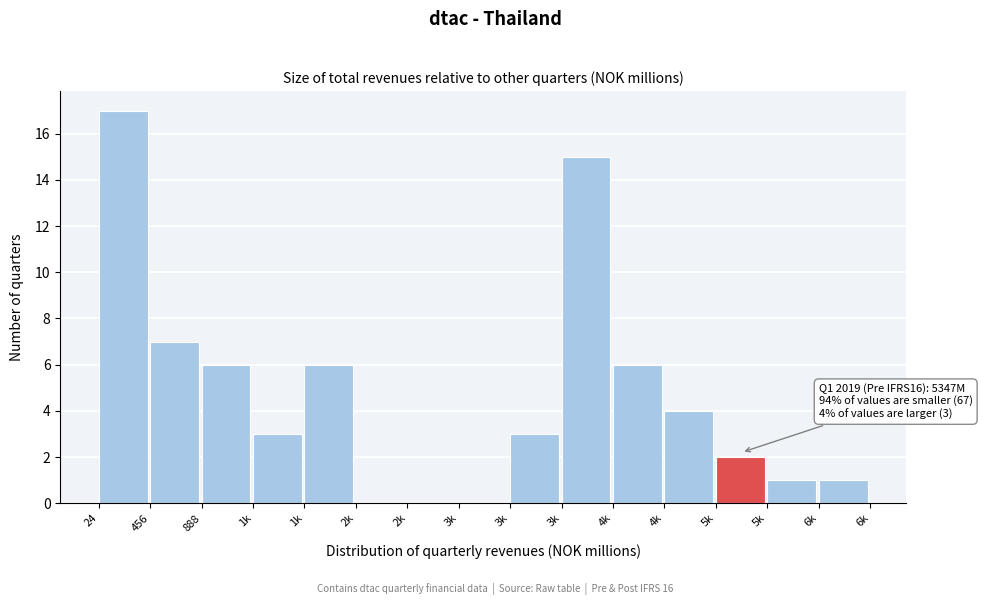

Count the number of data series in this chart.

1